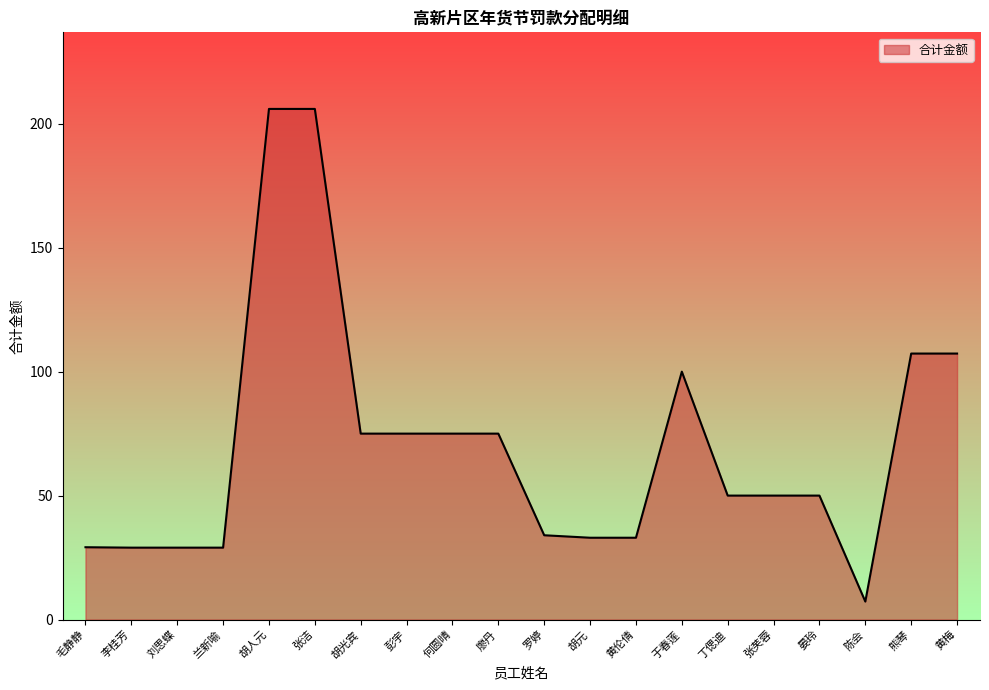

What is the change in value from 罗婷 to 熊琴?

+73.3